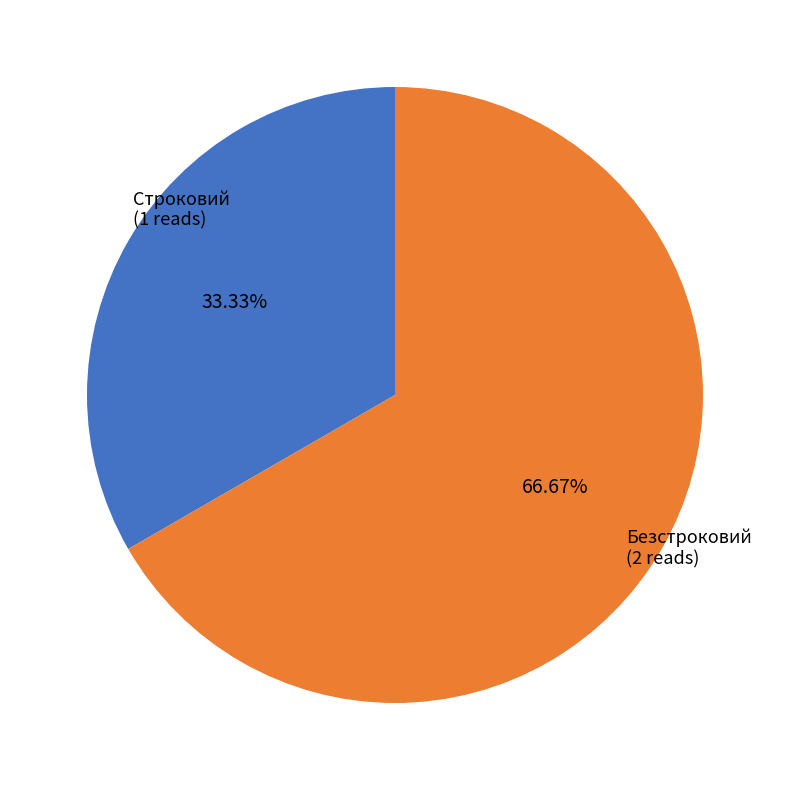

Is there any slice that represents more than half of the pie?

Yes